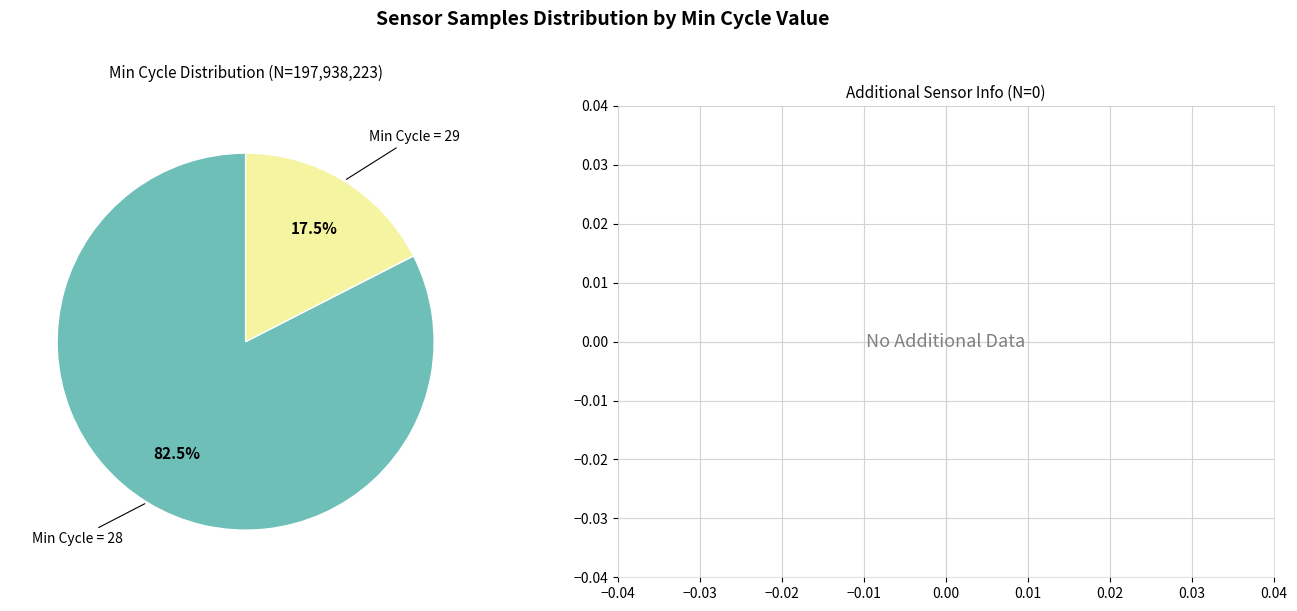

How many slices are in this pie chart?

2